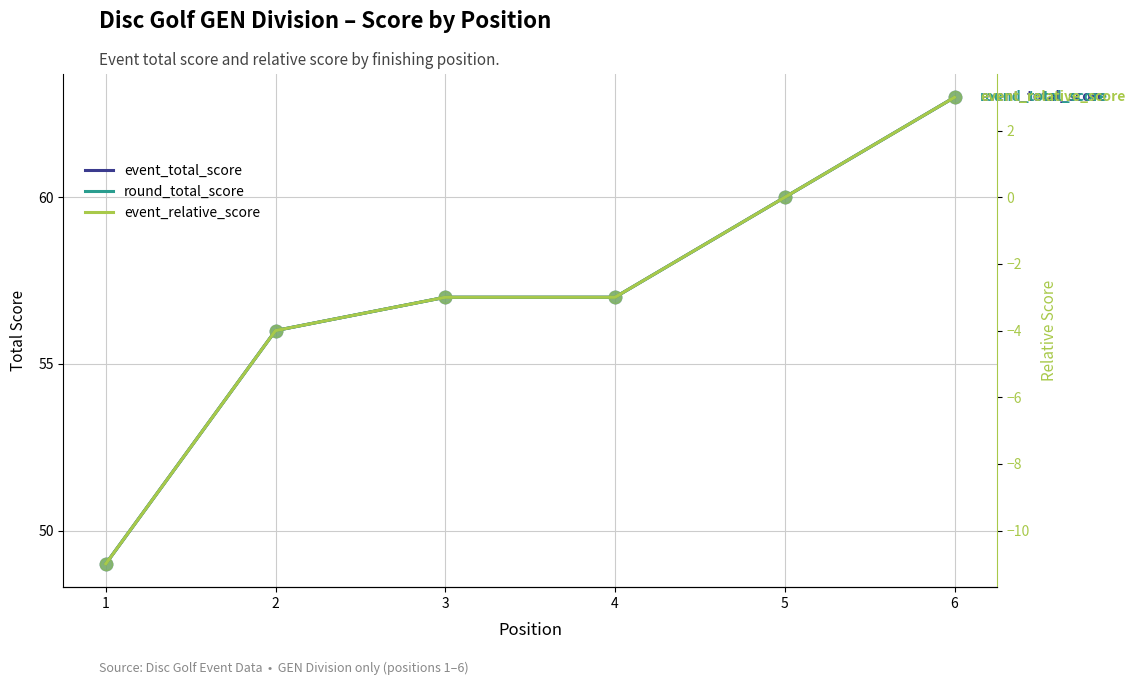

Which series has the largest total across all categories?

event_total_score